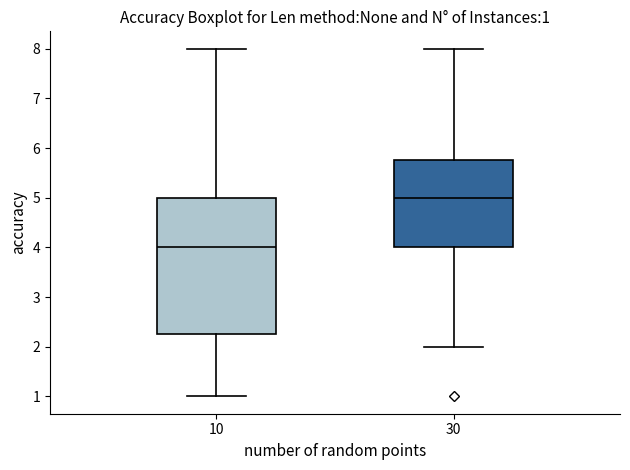

Which box's median line is the highest?

30